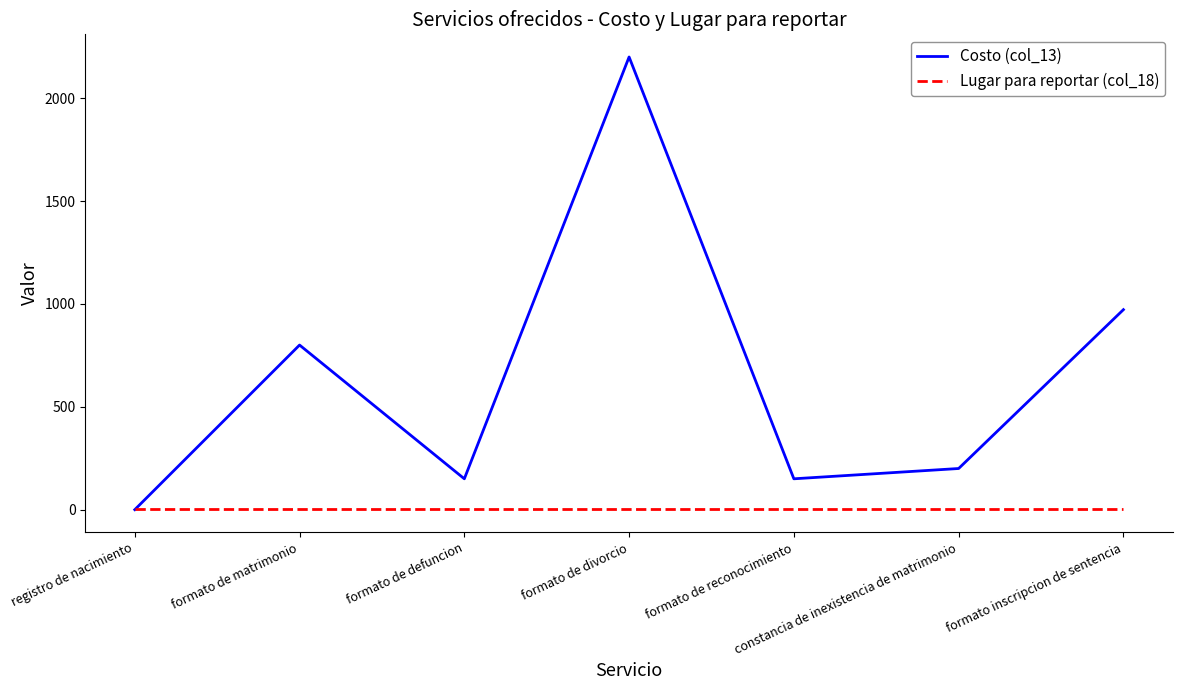

True or false: Costo (col_13) has a value of 3881 at formato de divorcio.

False